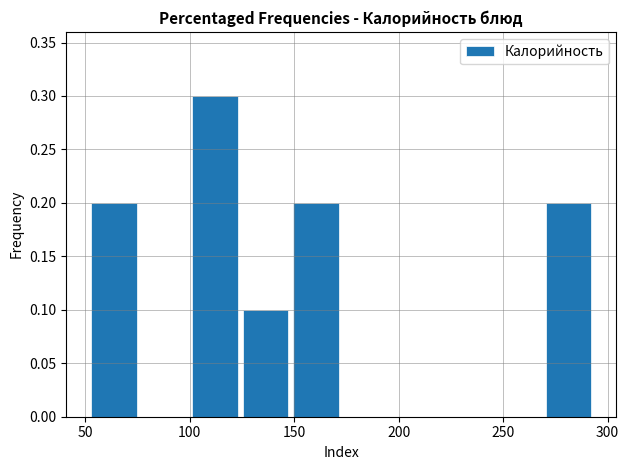

What is the height of the bar covering 50 to 75 on the x-axis? Neither the bar edges nor the heights are printed on the chart, so give them approximately, as read against the axes.

0.2